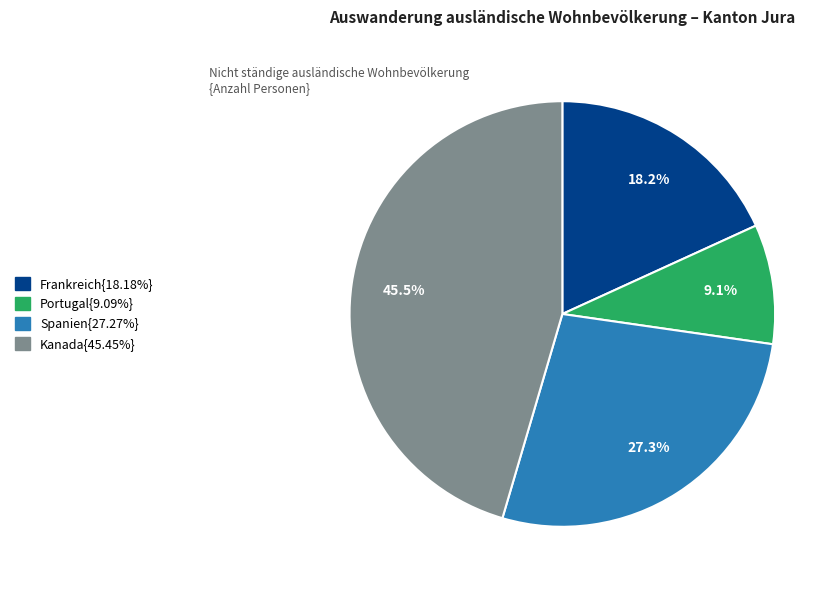

Is there a majority slice in this chart?

No